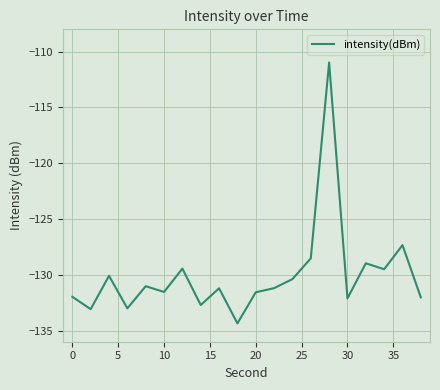

What is the sum of all values?

-2601.1